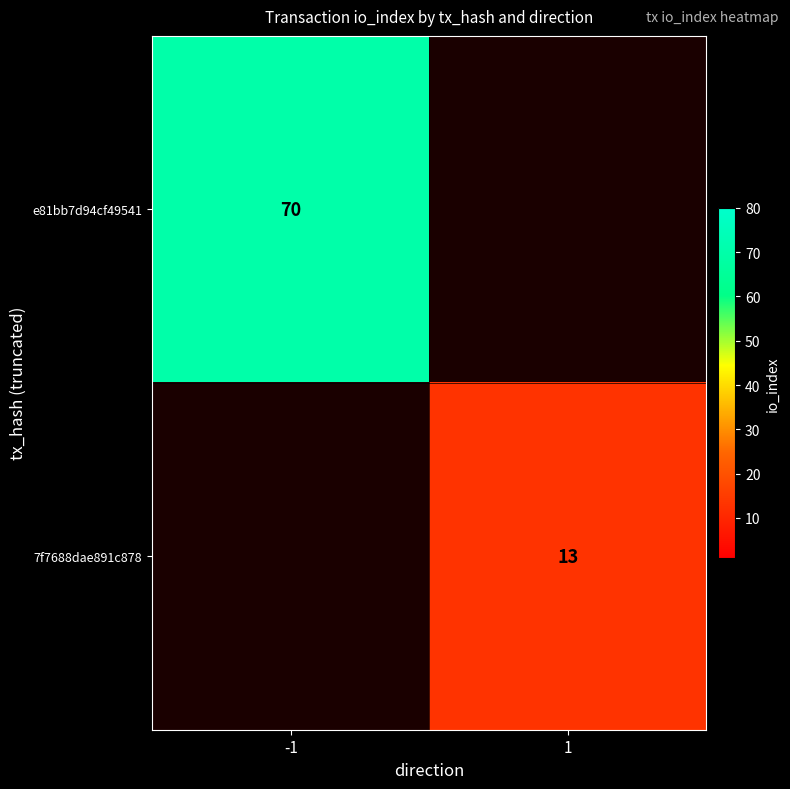

The value of e81bb7d94cf49541 at -1 is 70. True or false?

True